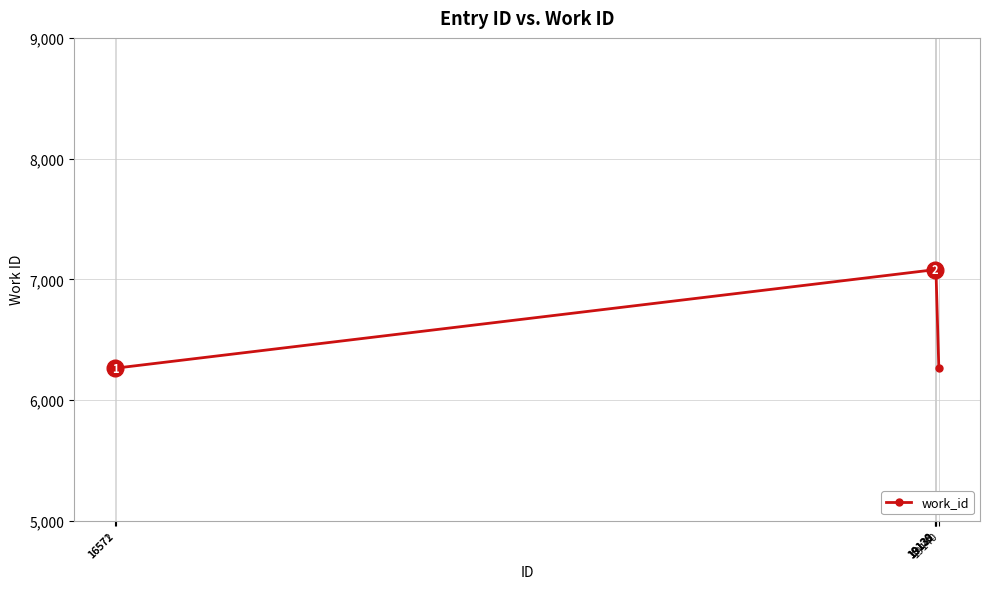

Approximately how many times larger is the value at 19129 compared to 16572?

1.1